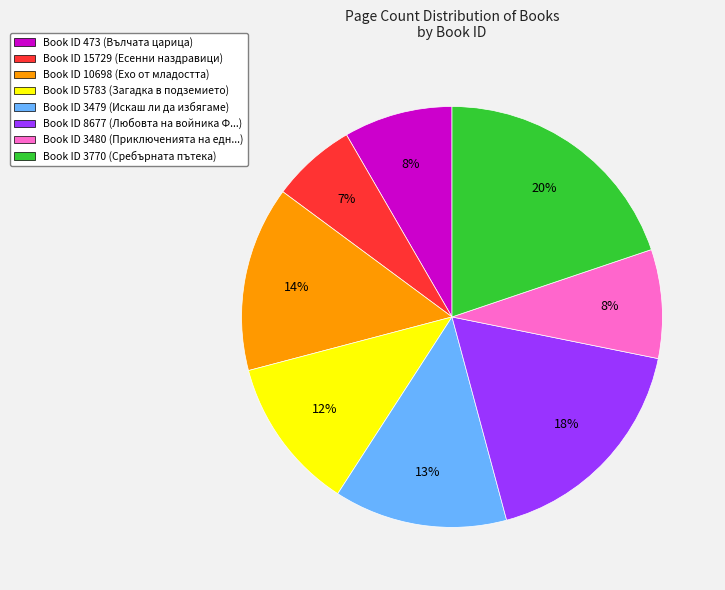

Combined, do Book ID 3770 (Сребърната пътека) and Book ID 473 (Вълчата царица) account for over 50%?

No